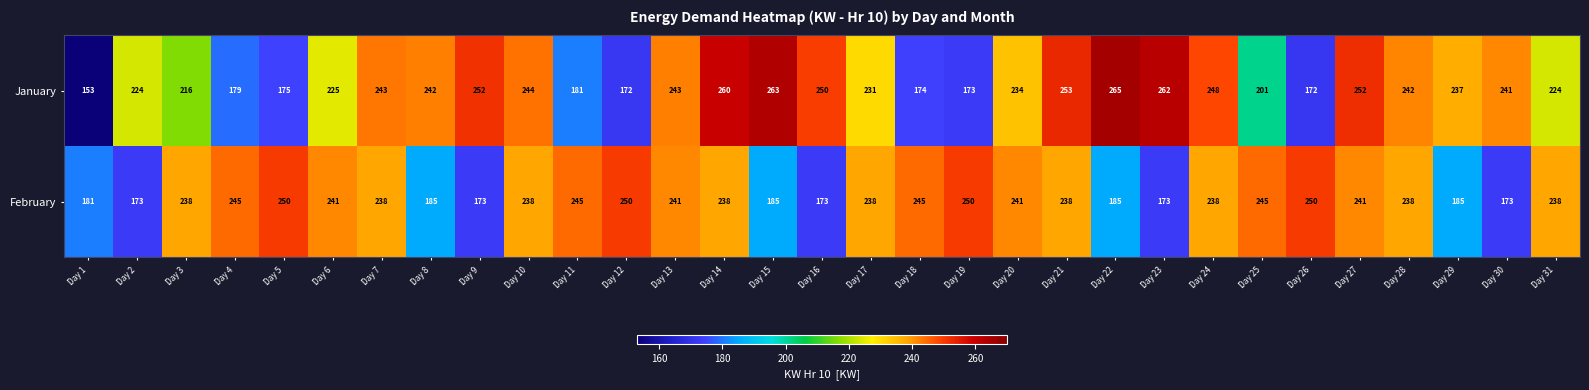

At how many categories does at least one series exceed 249?

12